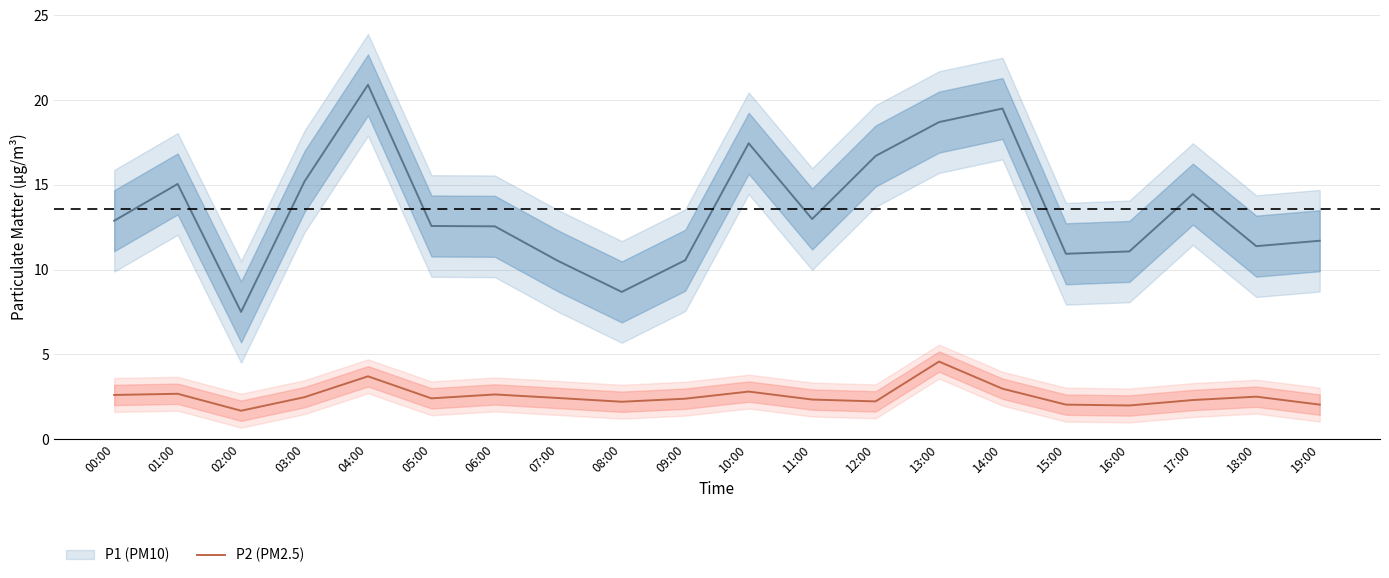

True or false: P2 (center) and P1 (center) cross at least once.

False